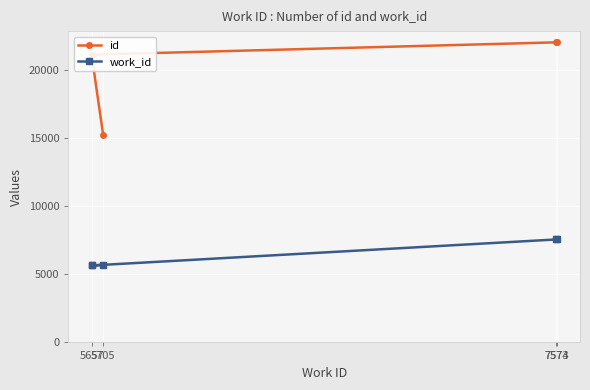

What is the value of the work_id point at the 2nd from the left?

5657